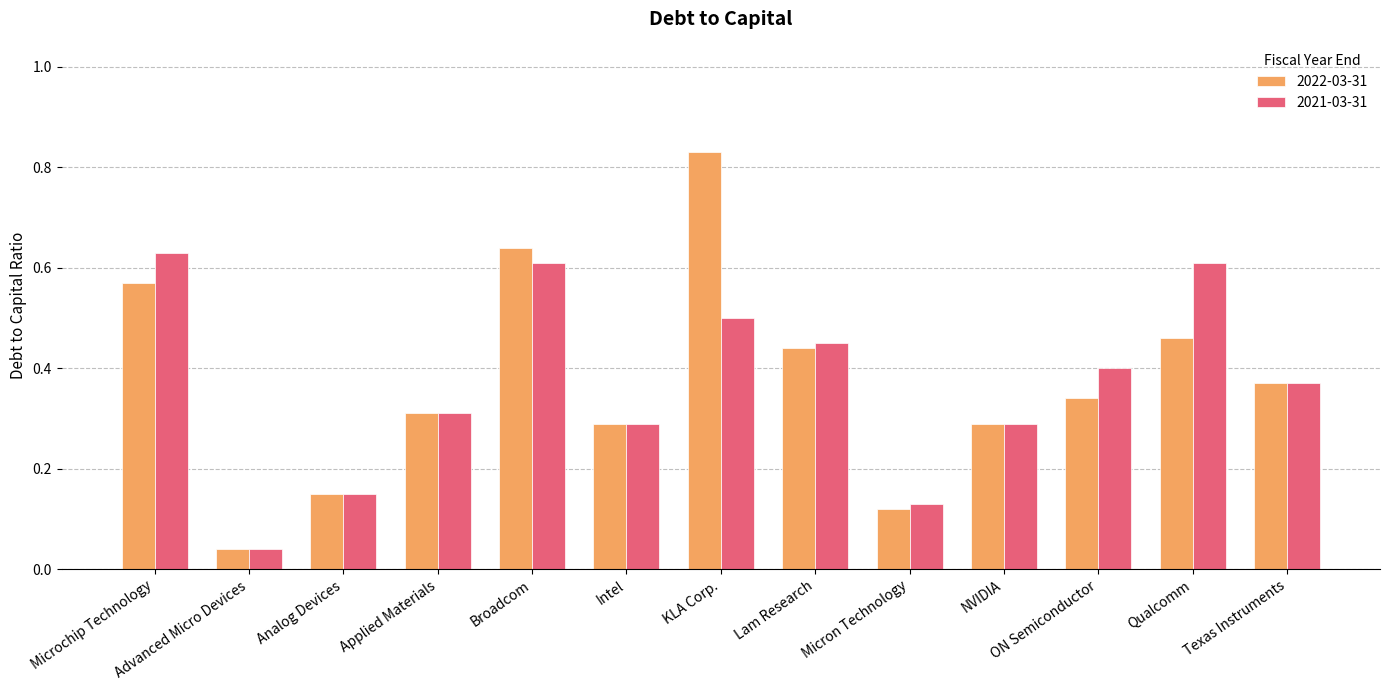

Rank the series by their maximum value, from lowest to highest.

2021-03-31, 2022-03-31